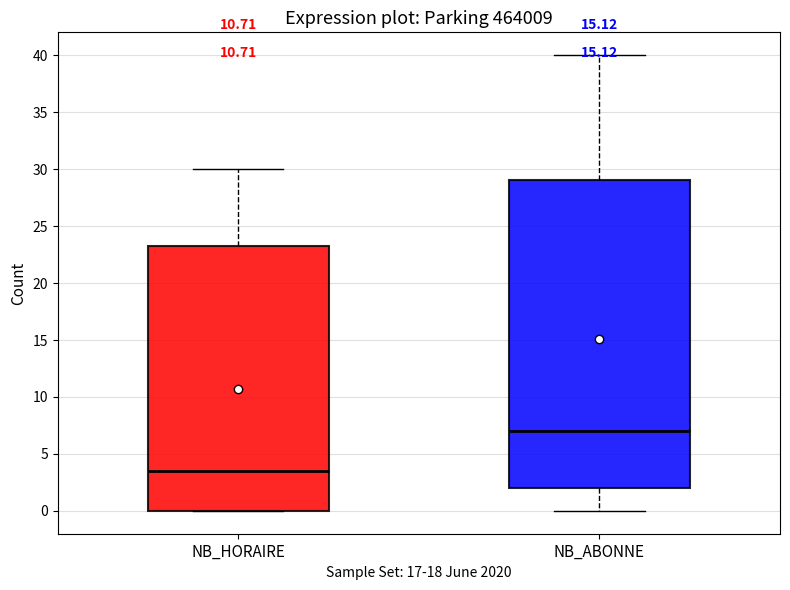

Where is the lower edge of the box for NB_ABONNE on the y-axis? The values are not printed on the chart, so give them approximately, as read against the axis.

2.0